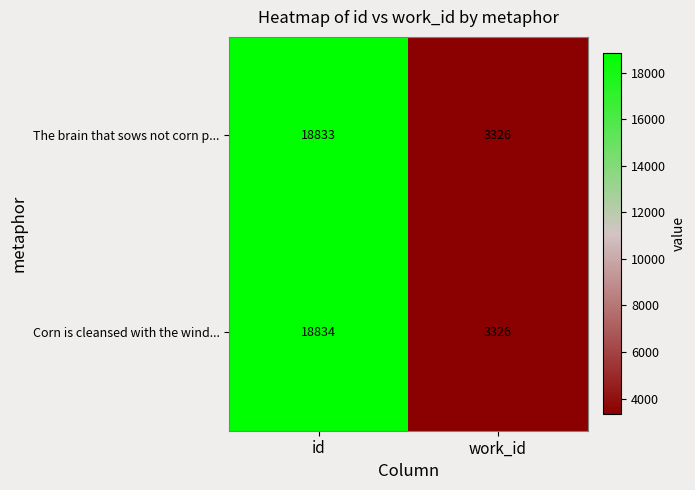

The value of The brain that sows not corn p... at id is 18833. True or false?

True